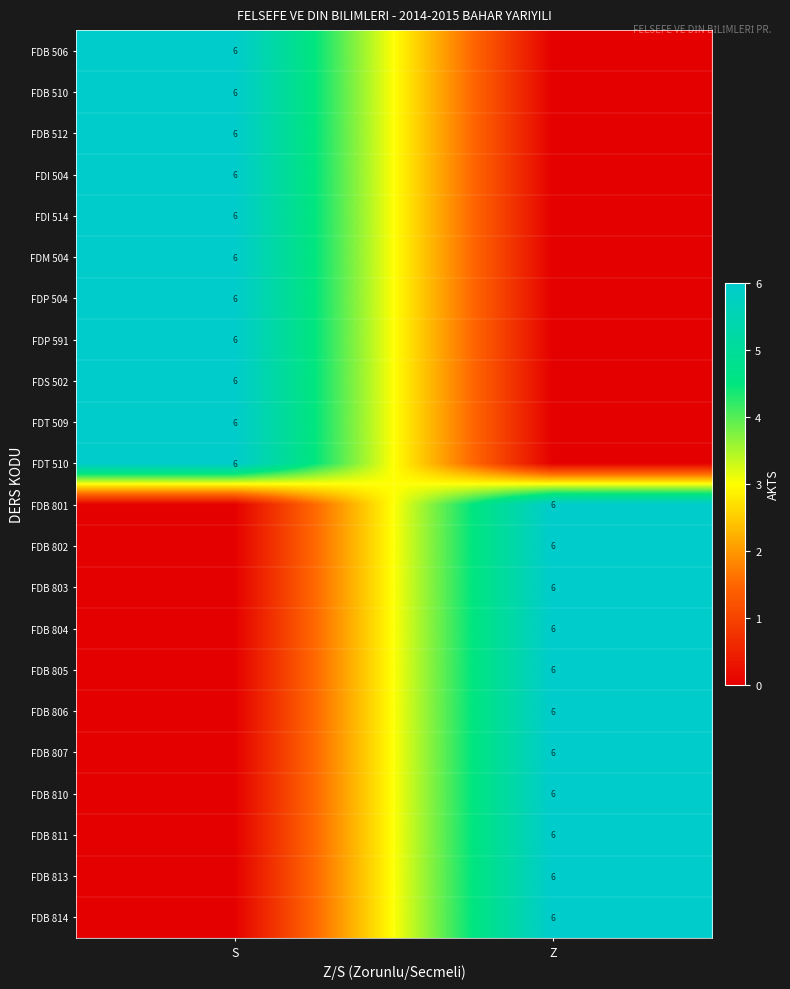

Count the number of categories in the chart.

2